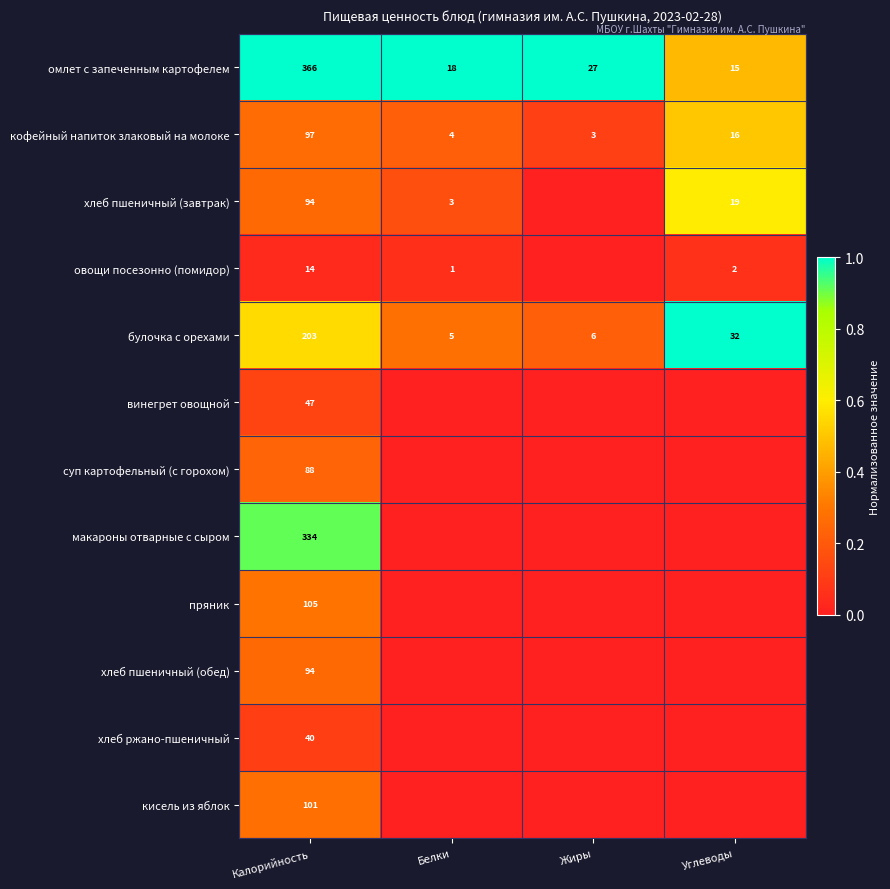

What is the difference between the maximum and minimum values in the омлет с запеченным картофелем series?

351